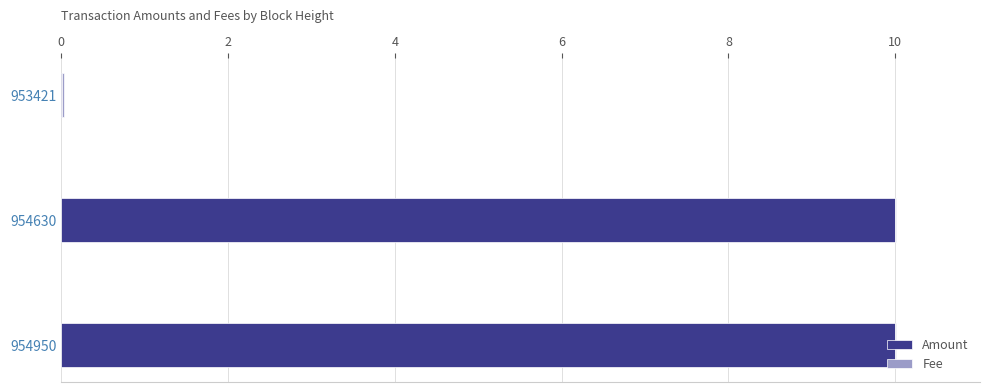

Is it true that Amount equals 10.0 at 954950?

True